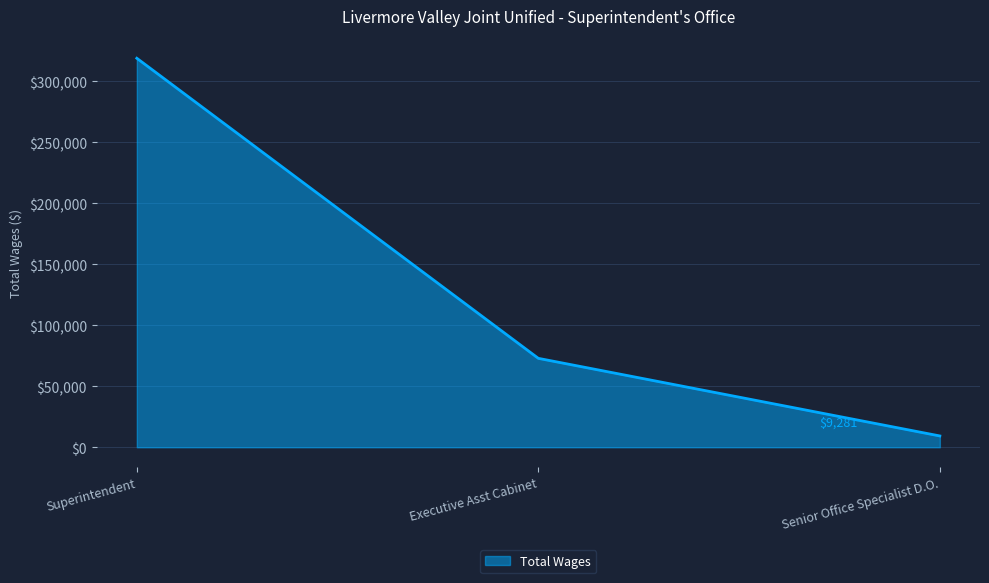

What is the difference between the values at Executive Asst Cabinet and Superintendent?

246025